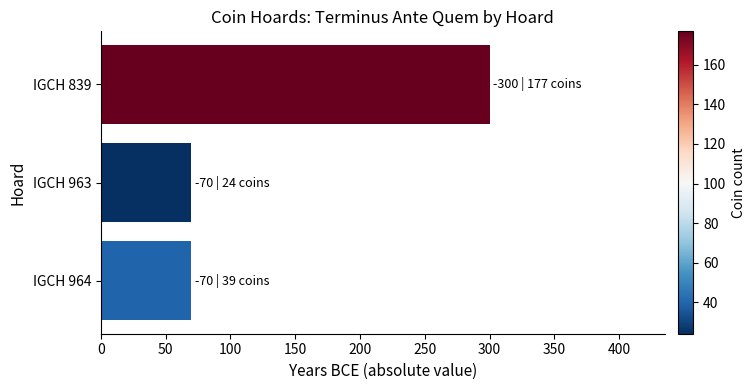

What is the difference between the maximum and minimum values?

230